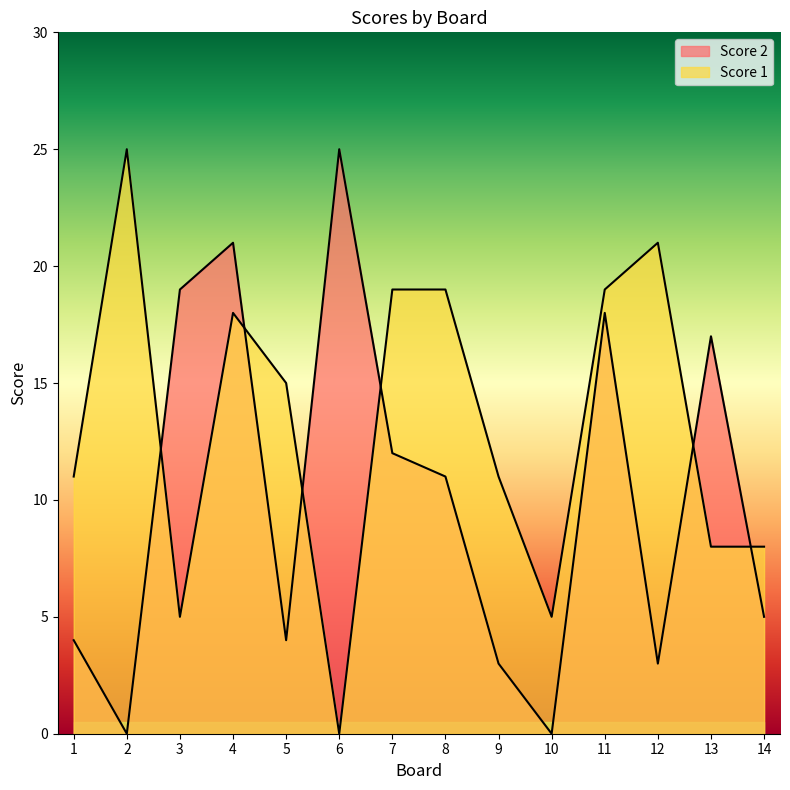

How many lines are shown in the chart?

2